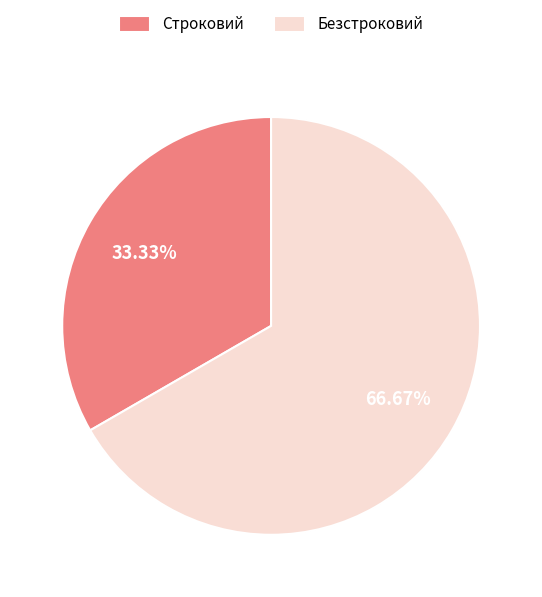

Is the sum of Безстроковий and Строковий greater than half?

Yes